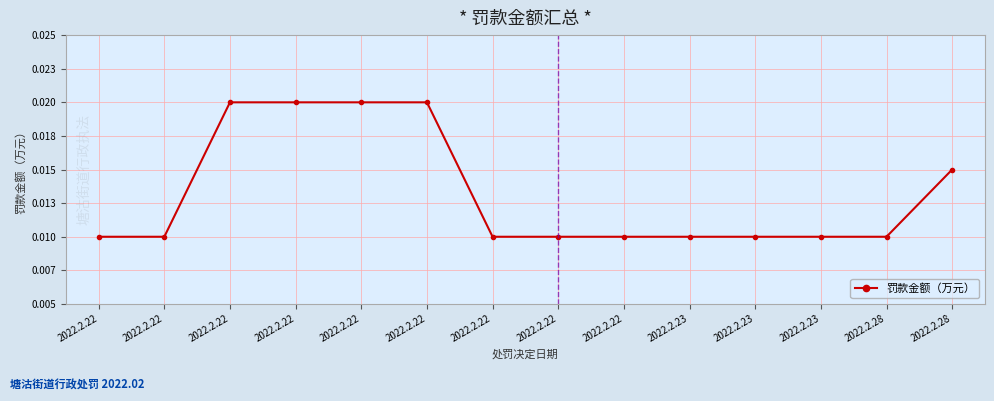

True or false: the data shows 0.0 at 2022.2.28.

True